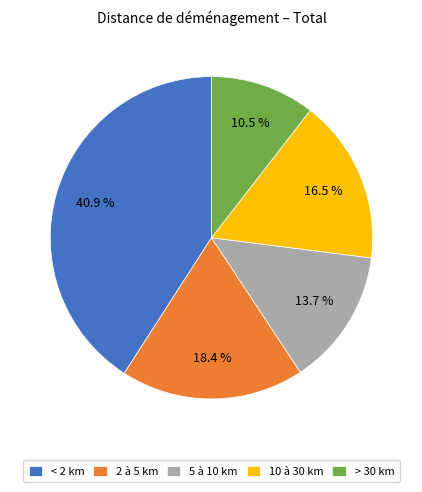

How much of the chart is everything except > 30 km?

89.5%